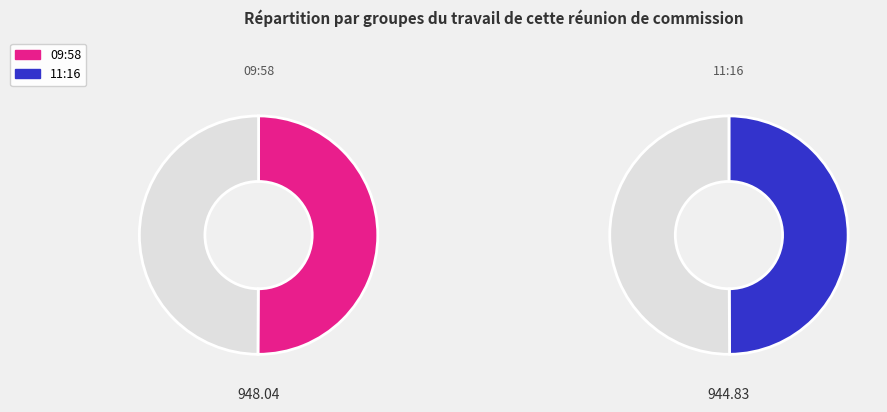

How many slices are in this pie chart?

2